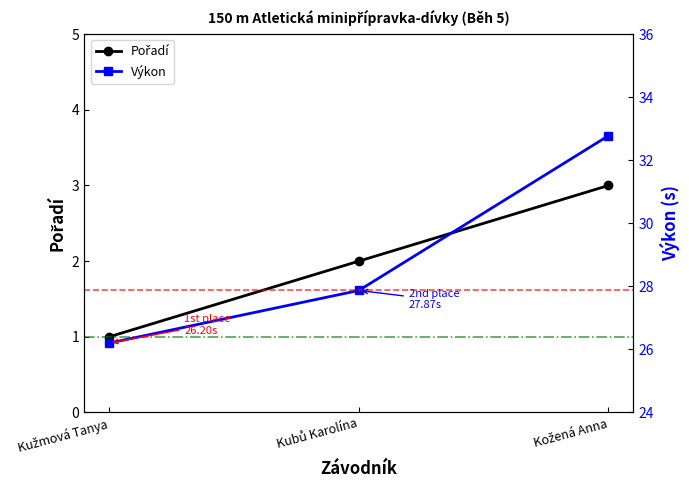

Which series changed the most between Kužmová Tanya and Kožená Anna?

Výkon